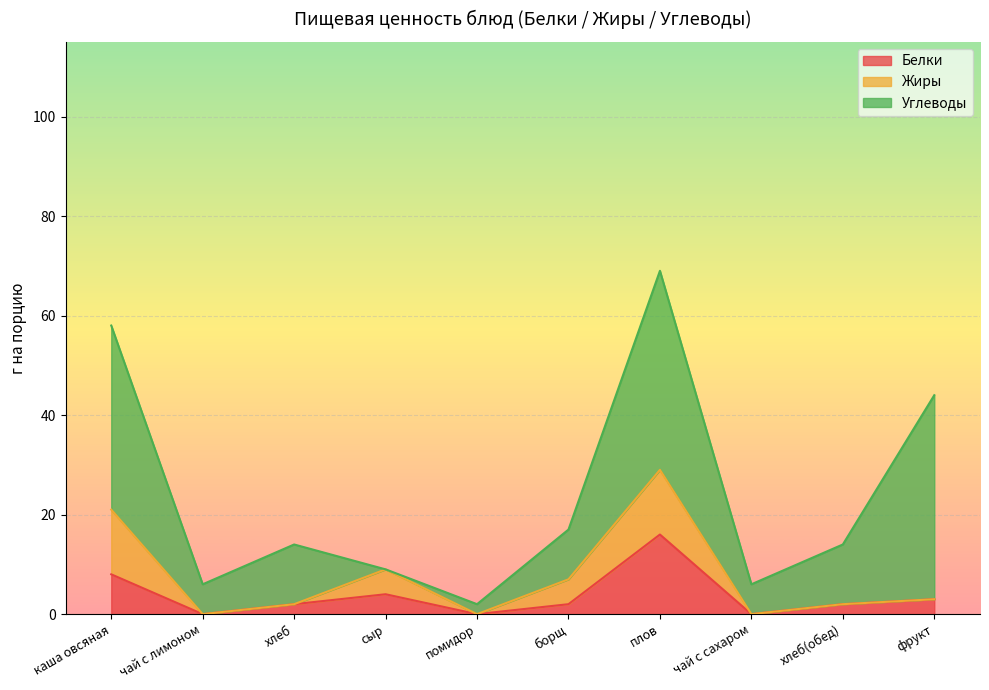

List the labels in order of Жиры value, smallest first.

чай с лимоном, хлеб, помидор, чай с сахаром, хлеб(обед), фрукт, сыр, борщ, каша овсяная, плов